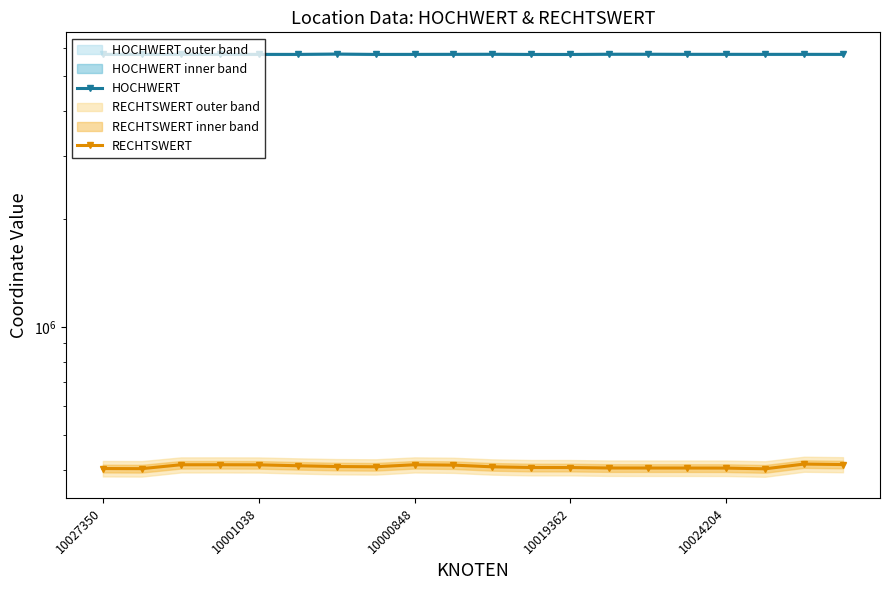

Which series has the largest total across all categories?

HOCHWERT